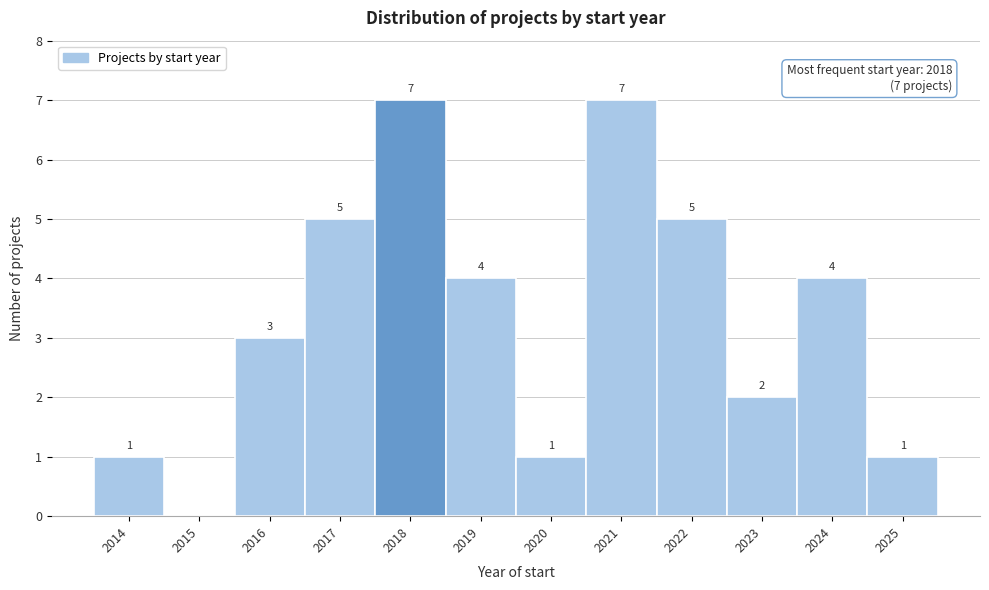

What is the sum of the values at 2018 and 2016?

10